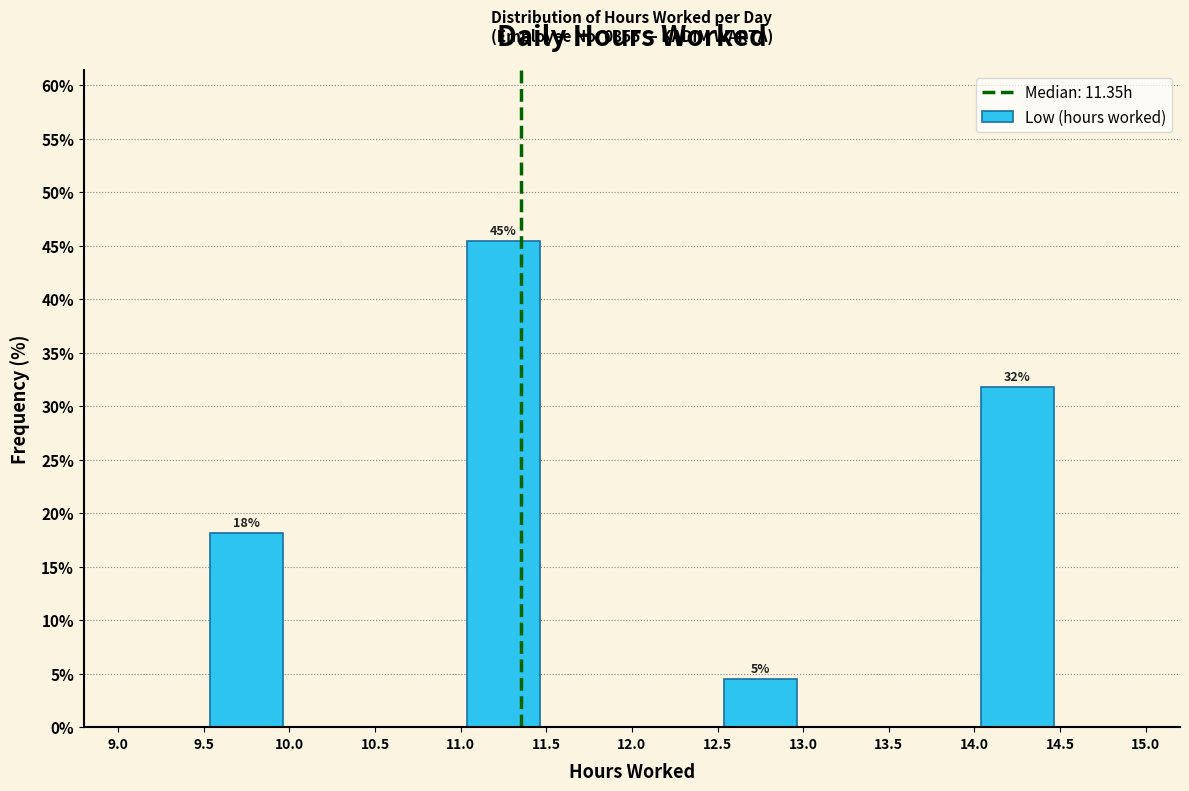

Which range on the x-axis has the tallest bar?

11.0 to 11.5